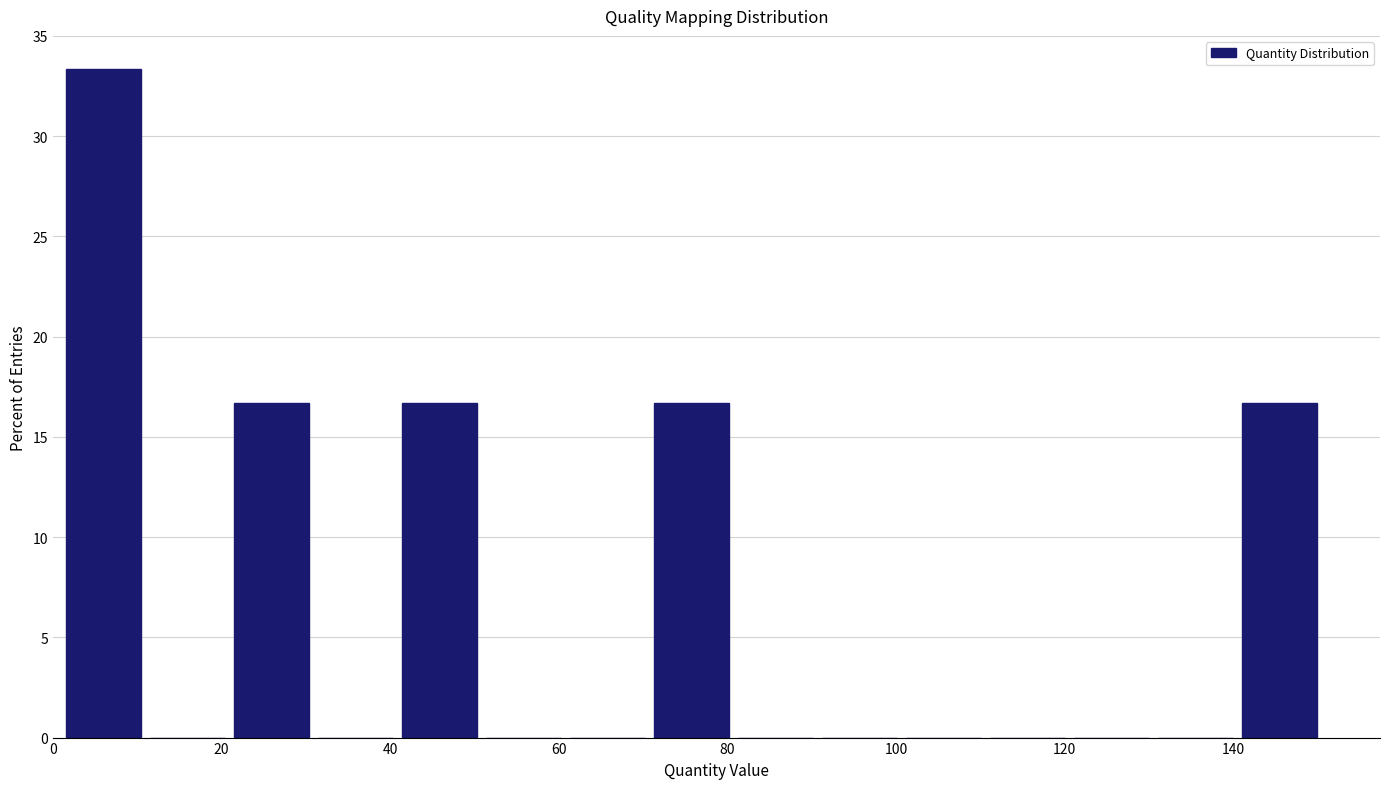

How tall is the bar that spans 40 to 50 on the x-axis? Neither the bar edges nor the heights are printed on the chart, so give them approximately, as read against the axes.

16.5